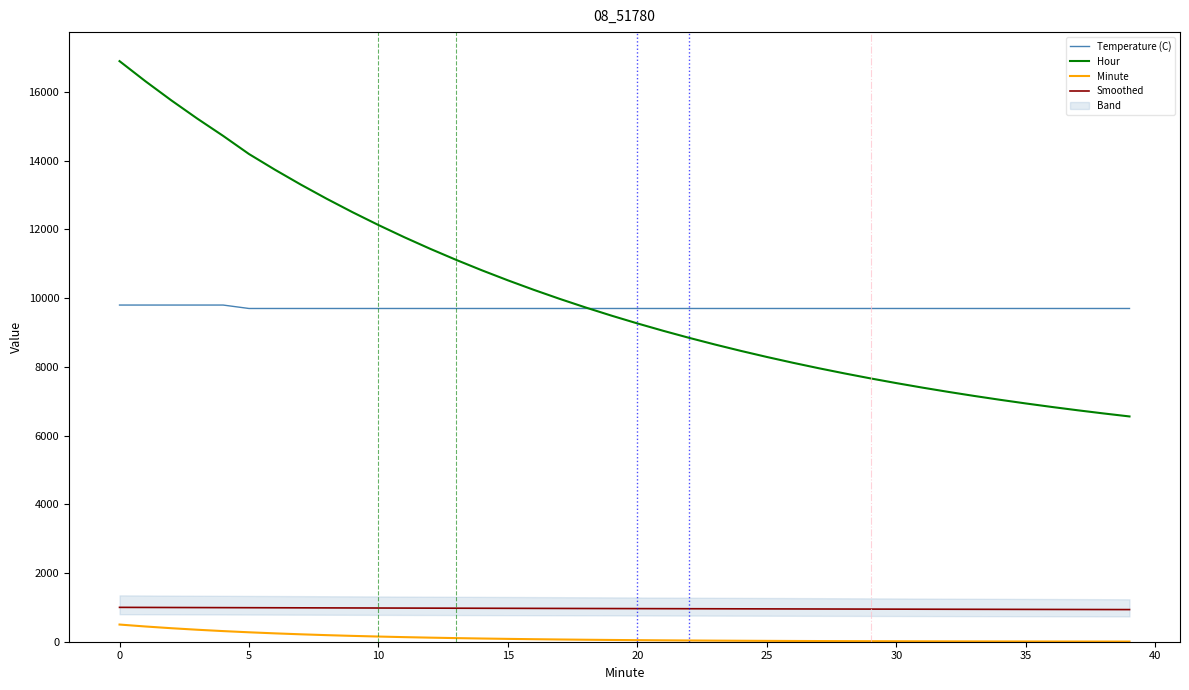

What is the value of the Temperature (C) point at the 30th from the left?

9700.0